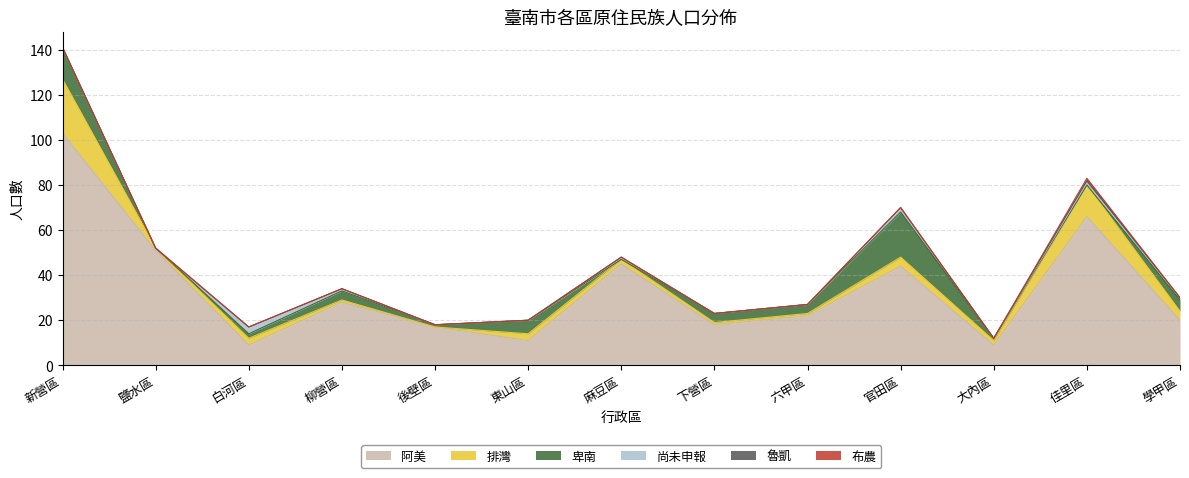

Reading right to left, extract all data points from this chart.

阿美: 20	66	9	44	22	18	45	11	17	28	9	51	103
排灣: 4	14	2	4	1	1	2	3	0	1	3	1	24
卑南: 5	0	1	20	4	4	0	6	1	4	2	0	14
尚未申報: 1	1	0	2	0	0	1	0	0	1	3	0	0
魯凱: 0	1	0	0	0	0	0	0	0	0	0	0	0
布農: 0	1	0	0	0	0	0	0	0	0	0	0	0